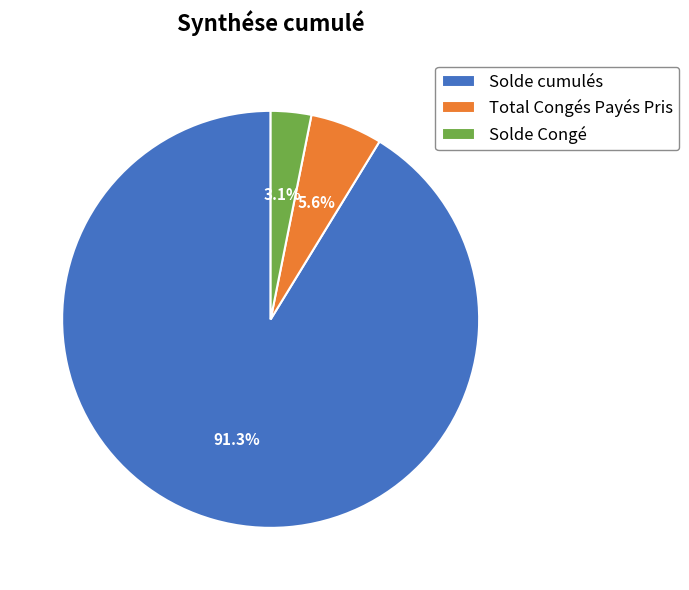

Does Total Congés Payés Pris account for over 50% of the chart?

No